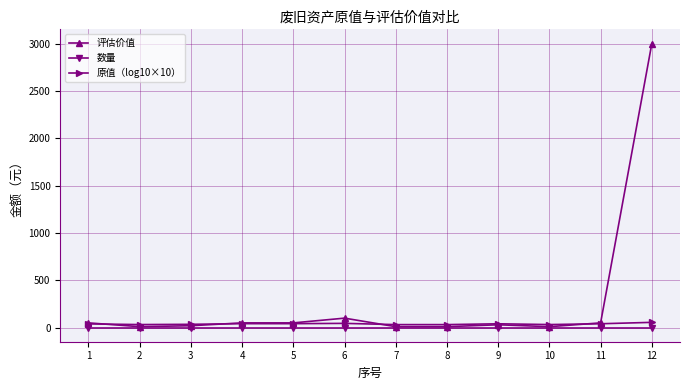

Which series has the widest spread of values?

评估价值